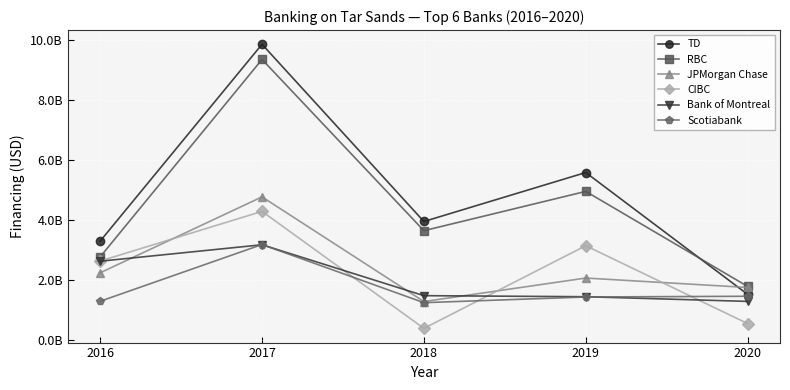

What are all the series names shown in the legend?

TD, RBC, JPMorgan Chase, CIBC, Bank of Montreal, Scotiabank